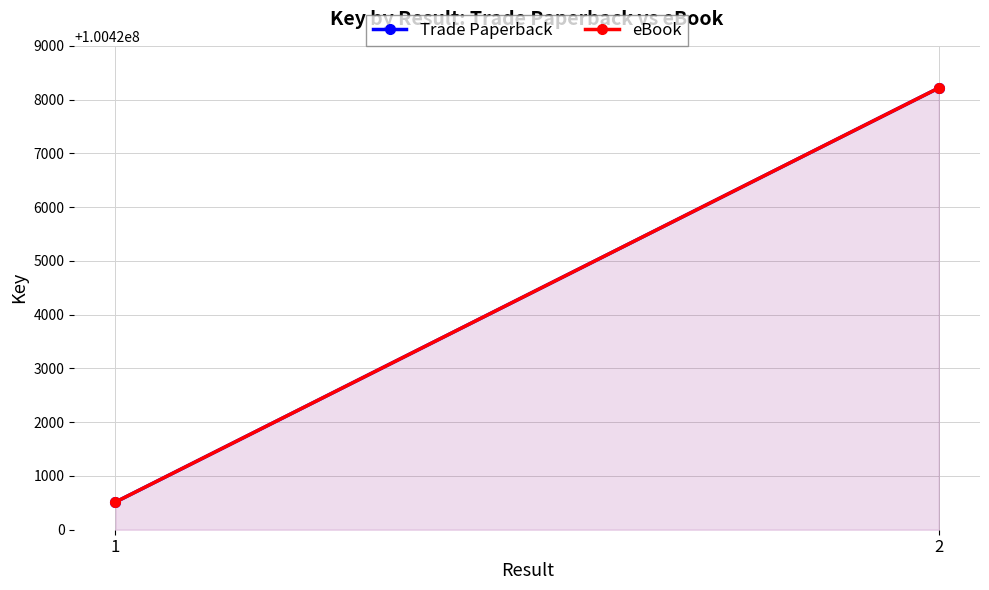

List the series in order of their peak value, highest first.

Trade Paperback, eBook